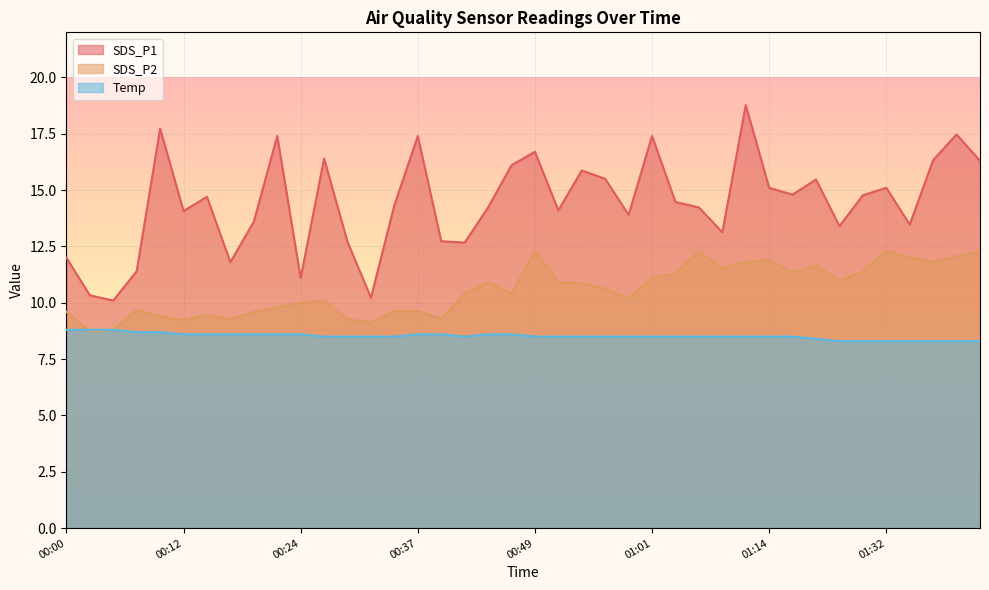

What is the spread (max minus min) of values at 00:34?

5.8